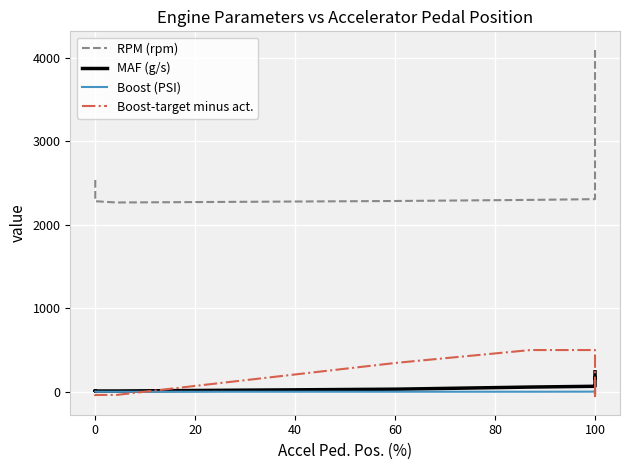

True or false: Boost (PSI) and RPM (rpm) cross at least once.

False